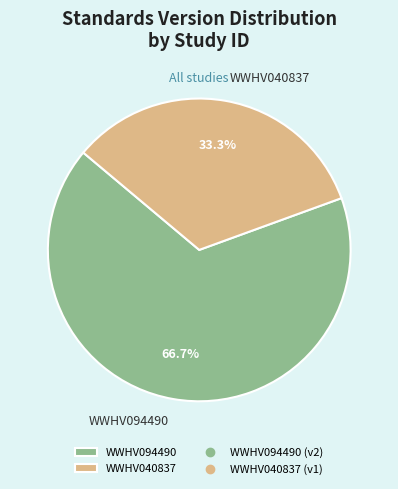

Is it true that WWHV040837 is 42% of the pie?

False